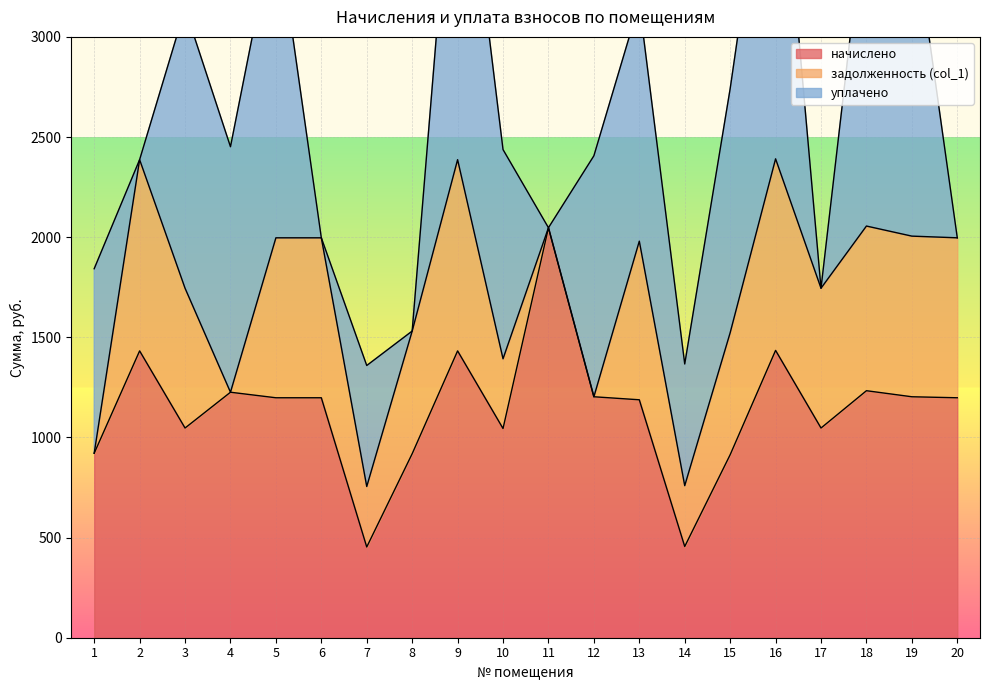

How many lines are shown in the chart?

3